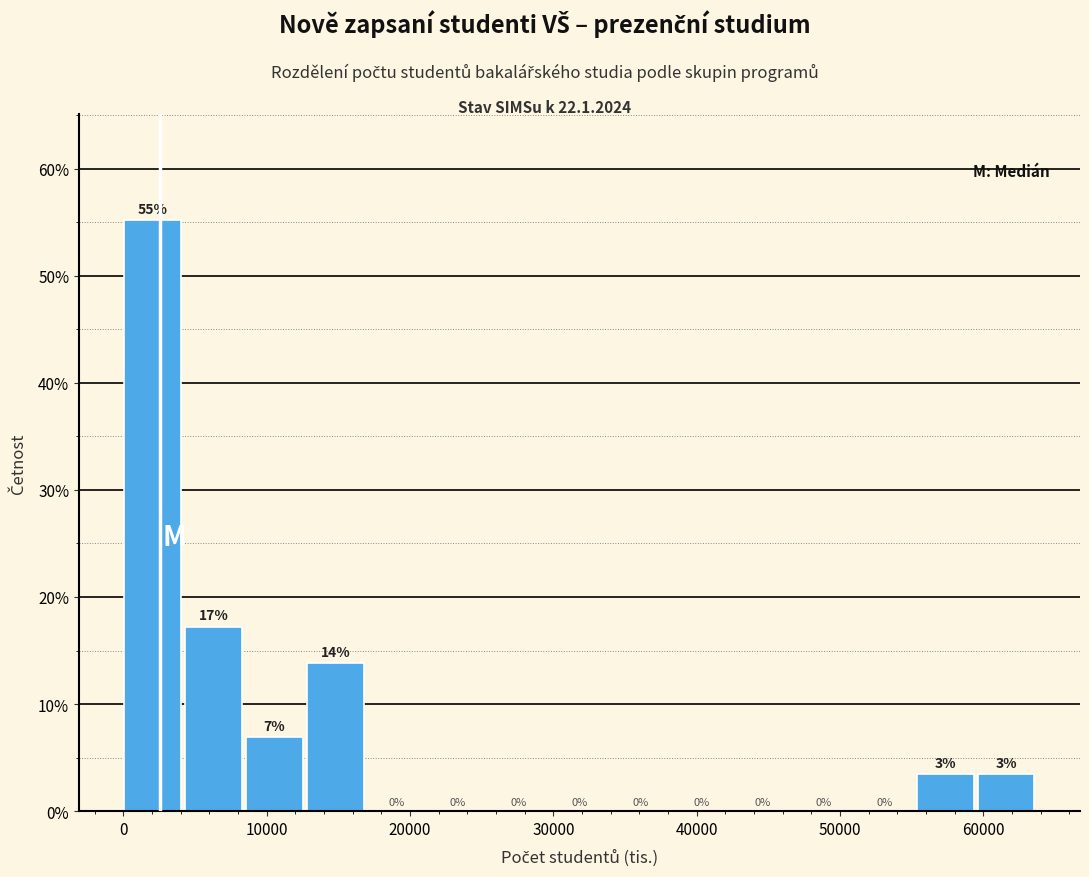

Which range on the x-axis has the tallest bar?

0 to 4000